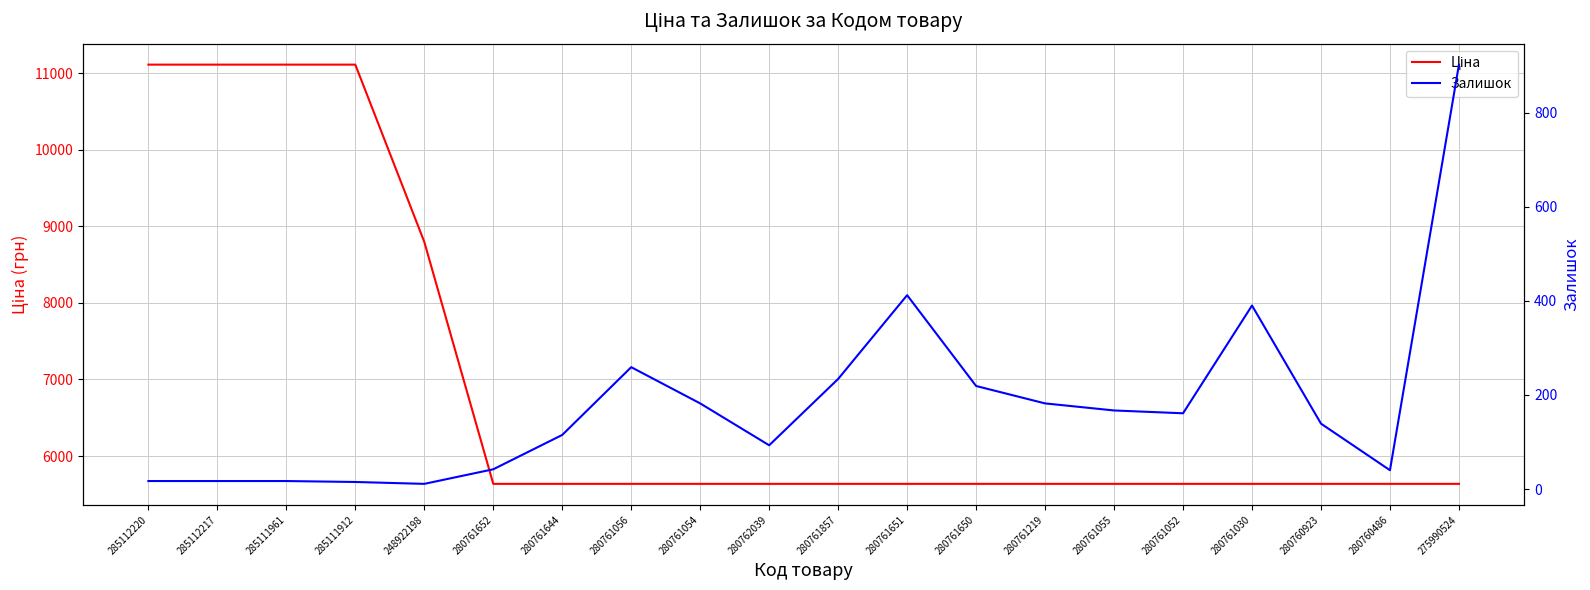

What is the value of the Ціна point at the 14th from the left?

5636.0